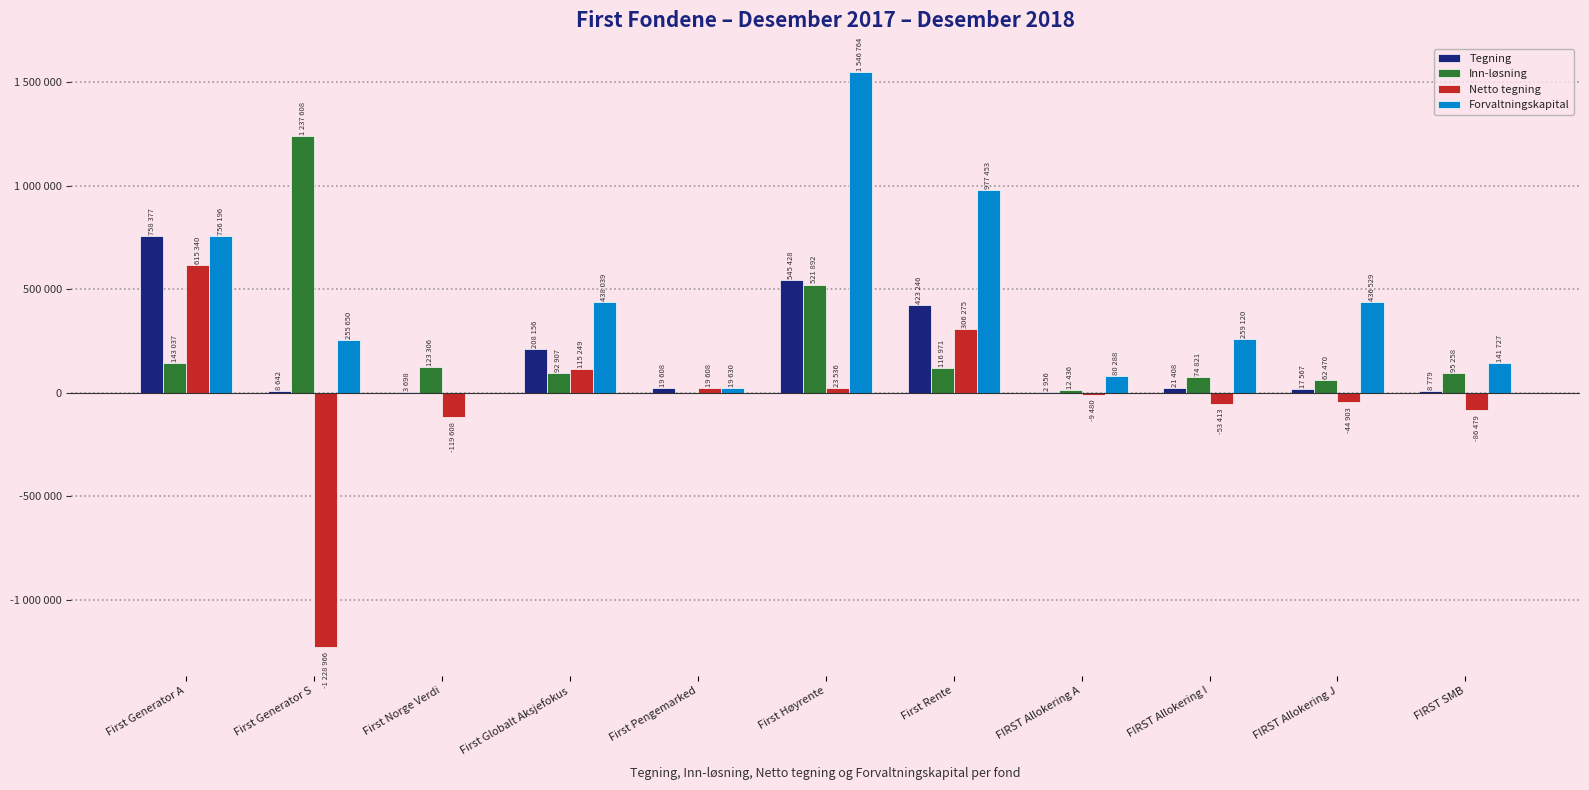

What is the label of the 3rd bar from the left?

First Norge Verdi